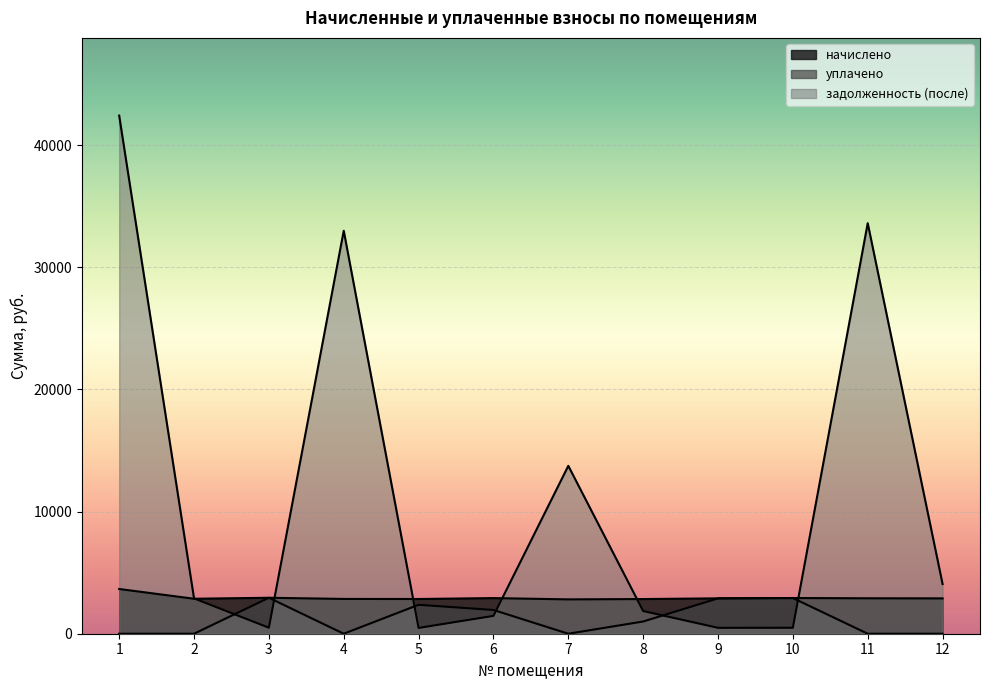

What is the approximate value of задолженность (после) at 3?

490.6